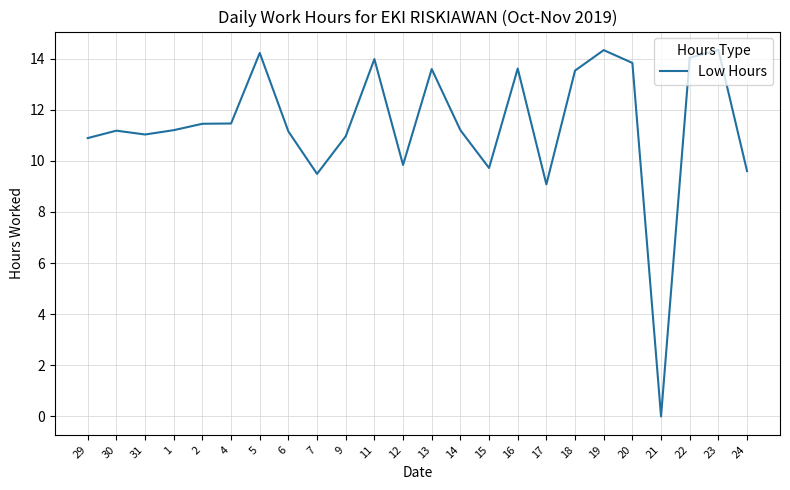

What is the greatest value displayed?

14.3